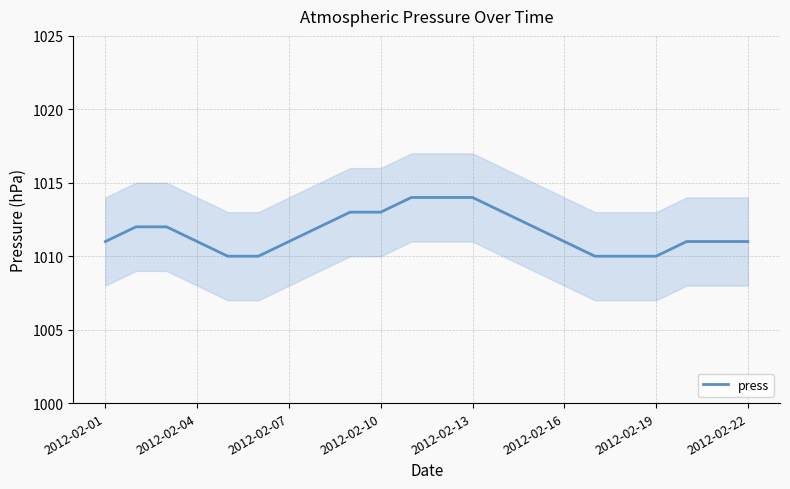

Count the number of values greater than 1011.

10